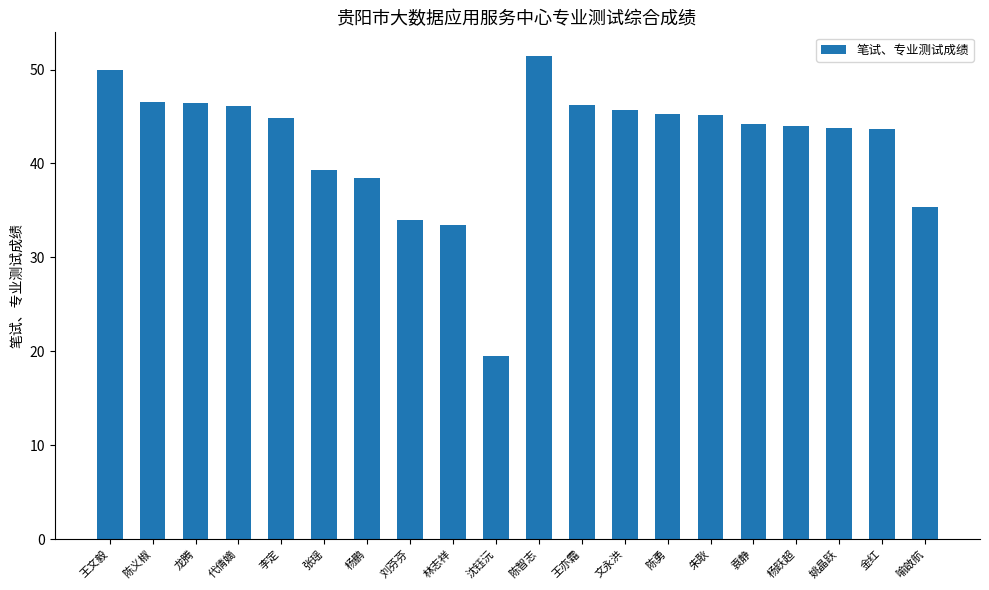

True or false: the data shows 35.4 at 喻啟航.

True